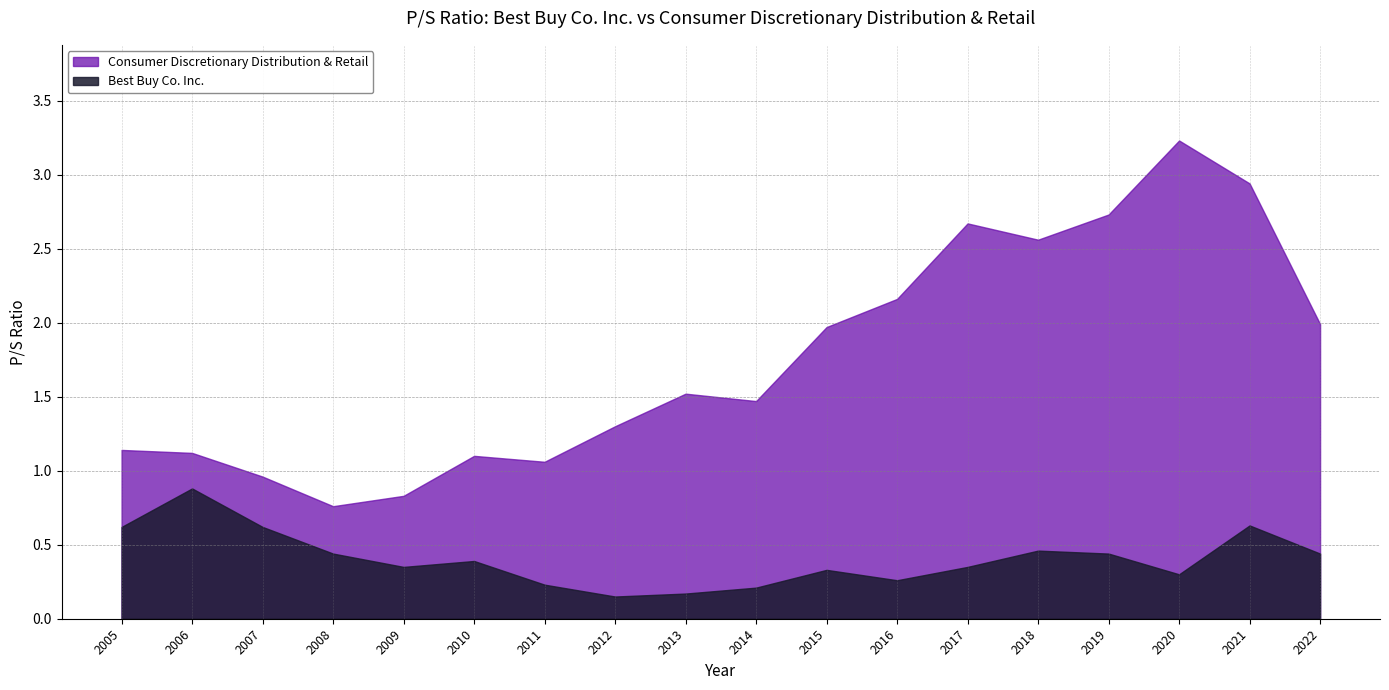

How many interior local peaks does the Best Buy Co. Inc. series have?

5